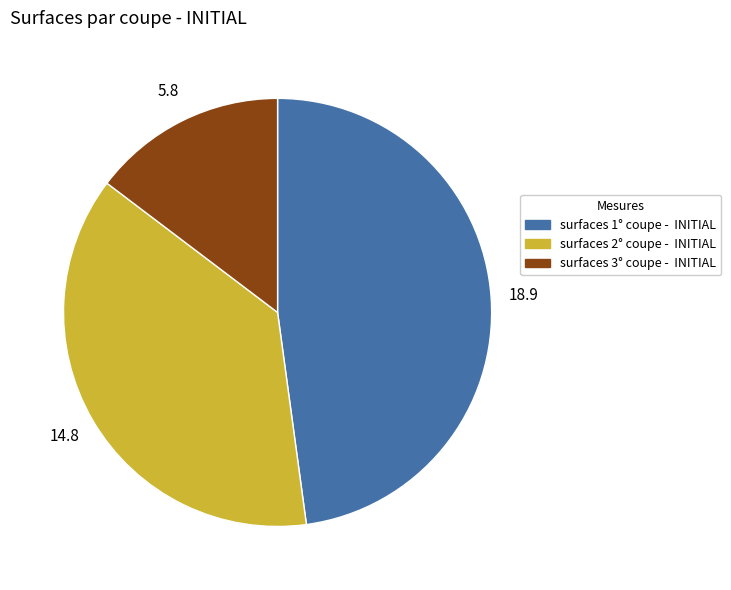

Count the number of slices in the pie.

3